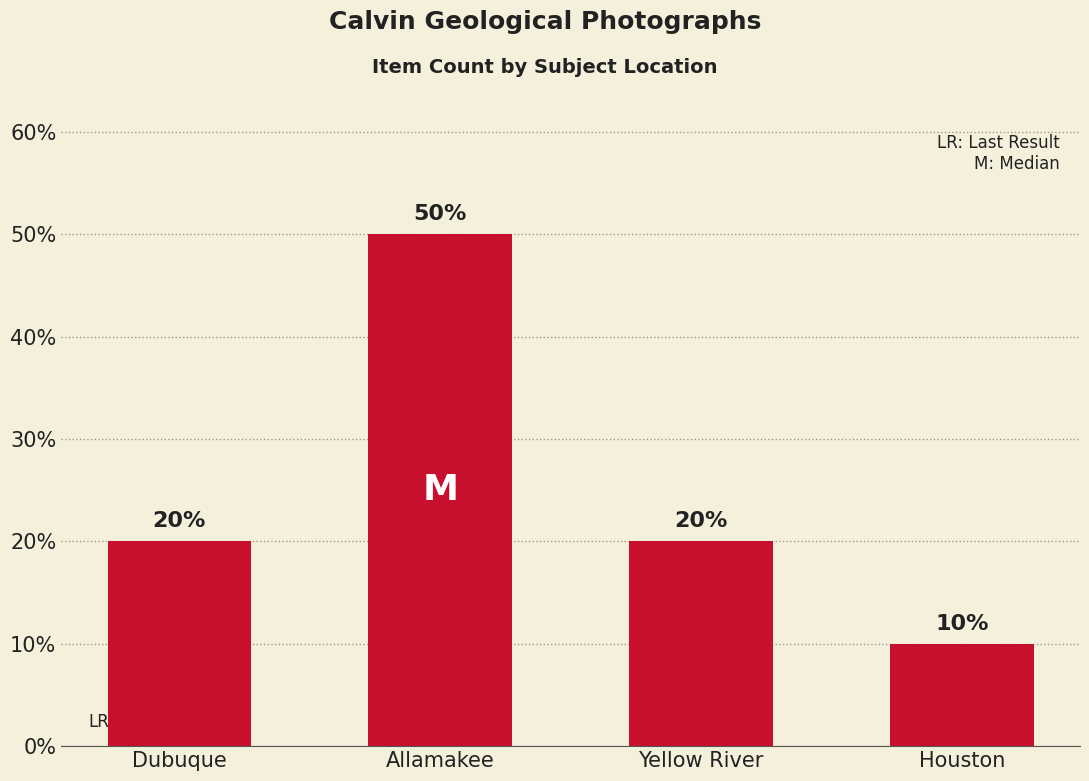

At which label does the data first exceed 2?

Allamakee